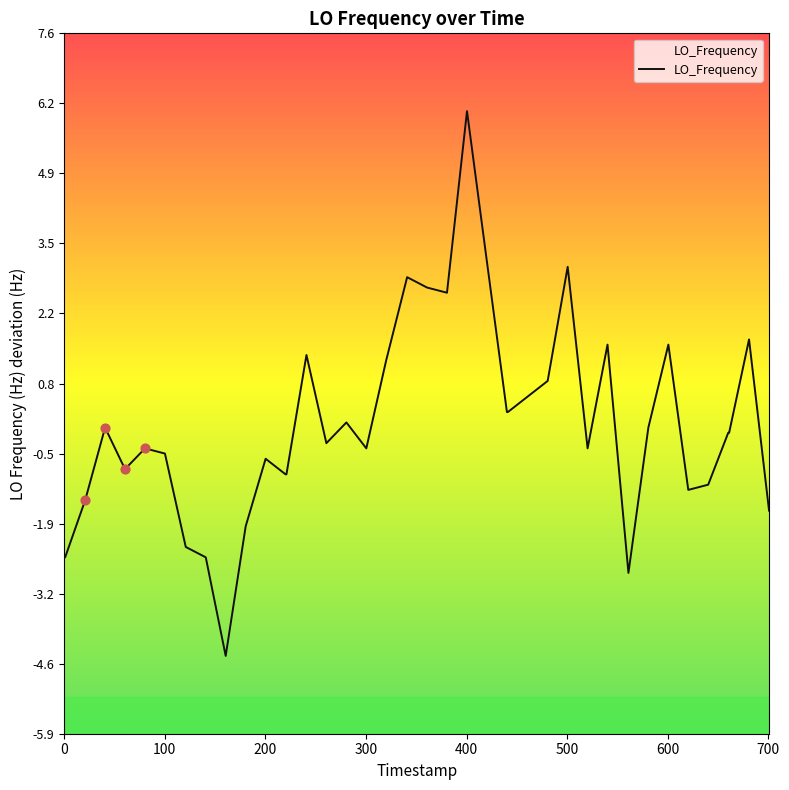

What is the smallest value displayed?

-4.4